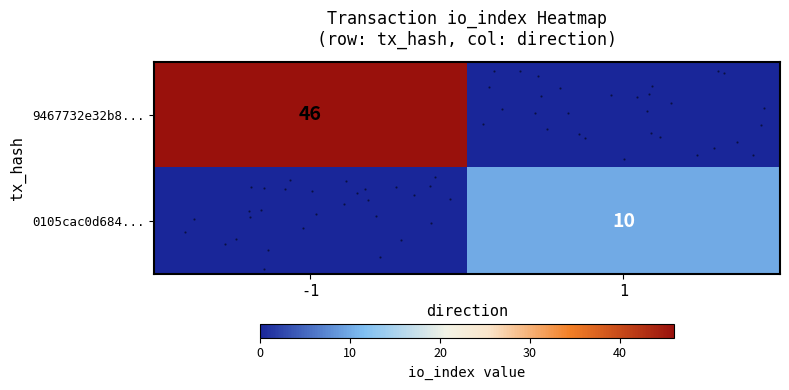

What is the difference between the highest and lowest values at 1?

10